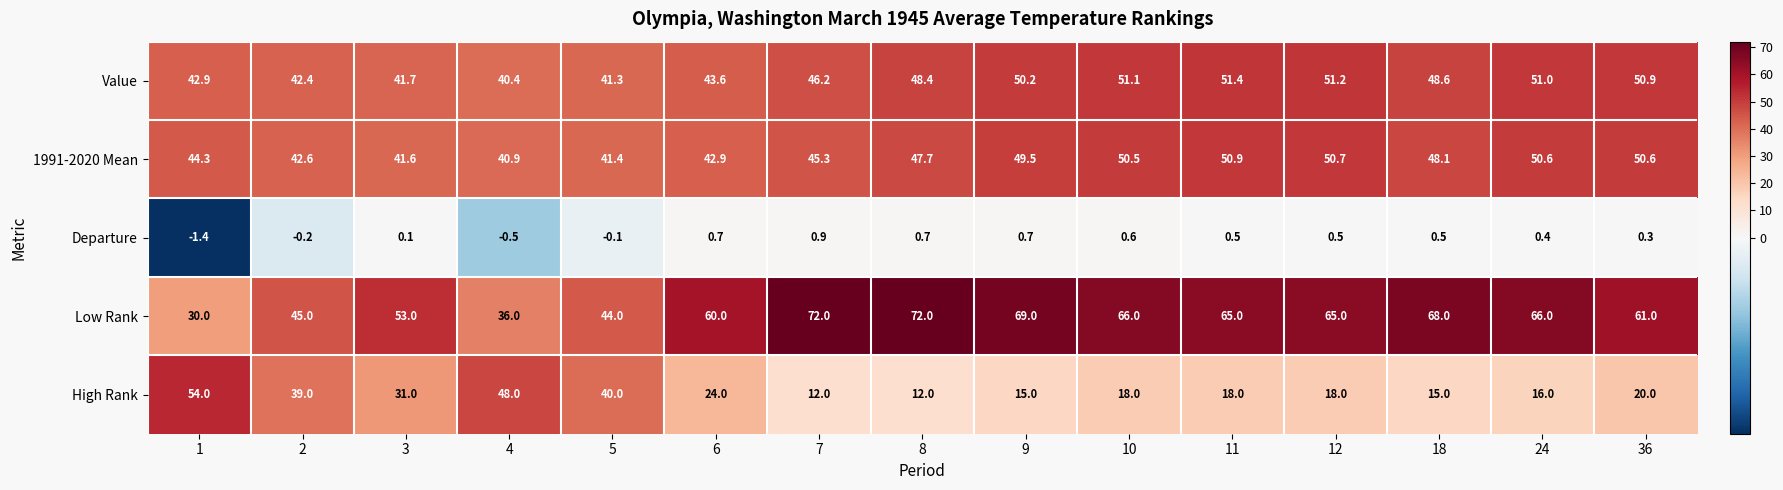

Where does the Departure series first go above 0?

3